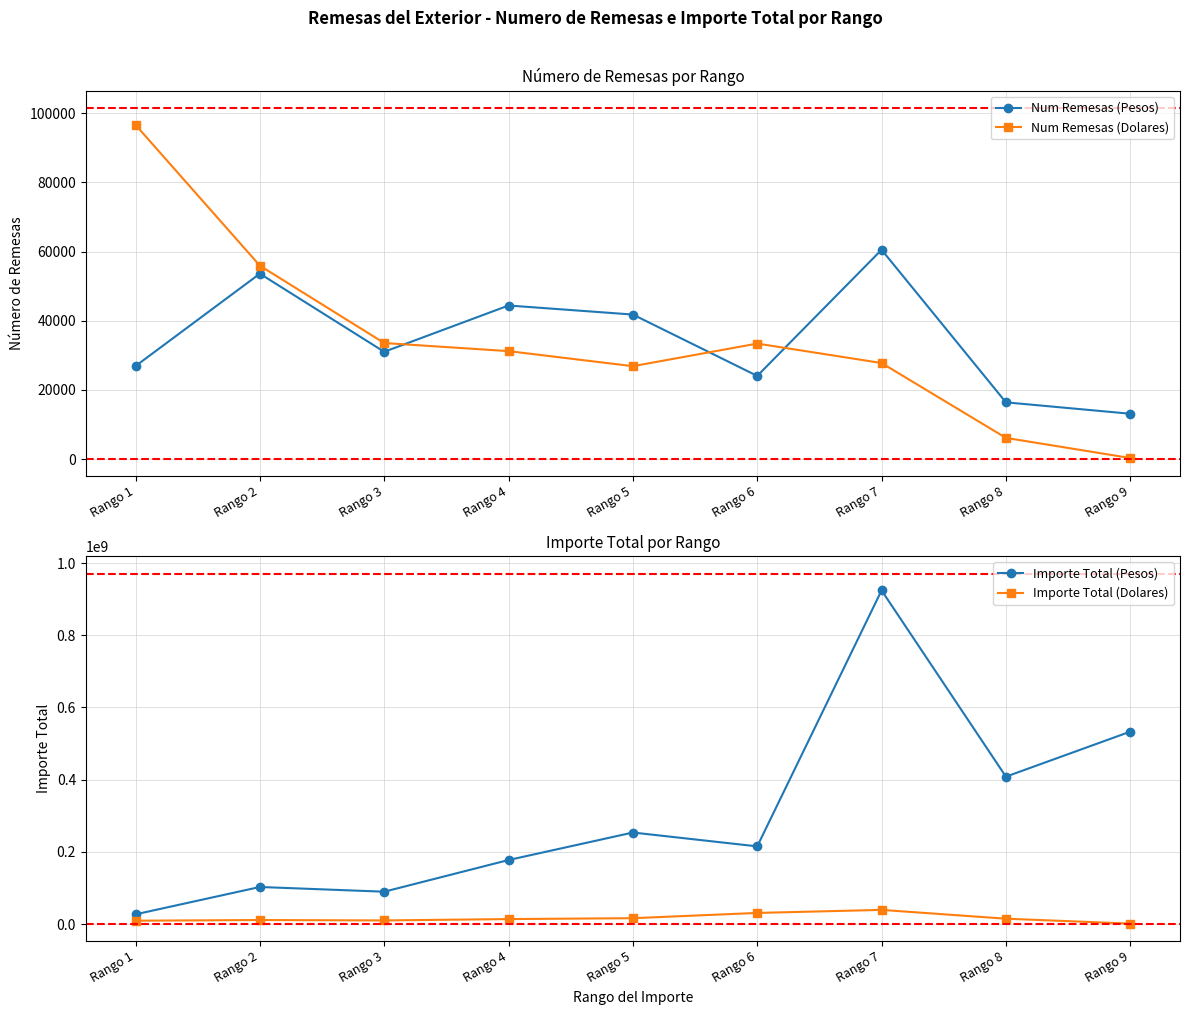

How many interior local valleys does the Importe Total (Dolares) series have?

1